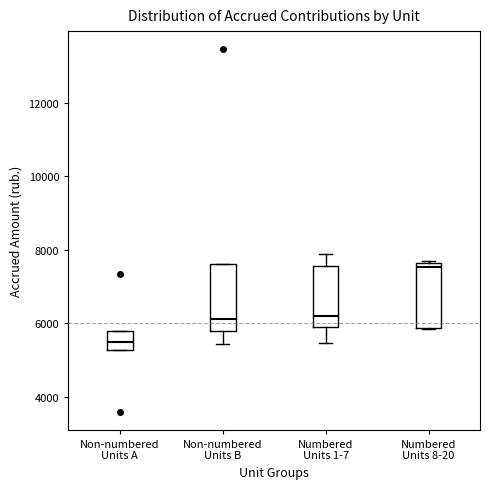

Reading left to right, transcribe this box plot: for each box, give where its median line is, the range the box spans, and where its two whiskers end, as read against the y-axis. The values are not printed on the chart, so give them approximately, as read against the axis.

Non-numbered Units A: median 5400, box 5200 to 5800, whiskers 5200 to 5800
Non-numbered Units B: median 6200, box 5800 to 7600, whiskers 5400 to 7600
Numbered Units 1-7: median 6200, box 5800 to 7600, whiskers 5400 to 7800
Numbered Units 8-20: median 7600 (just below the box's upper edge), box 5800 to 7600, whiskers 5800 to 7600